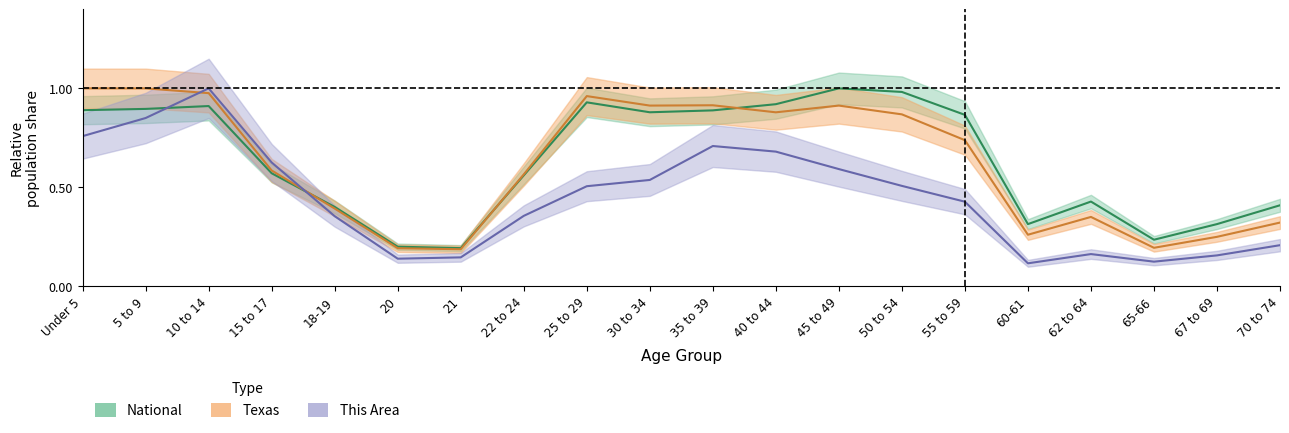

What is the value of the Texas point at the 15th from the left?

0.7